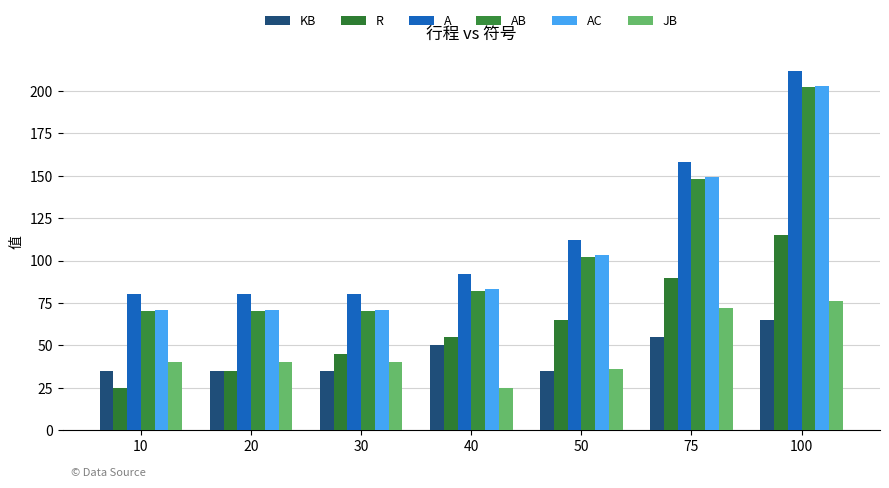

At 20, list the series in order from largest to smallest.

A, AC, AB, JB, KB, R